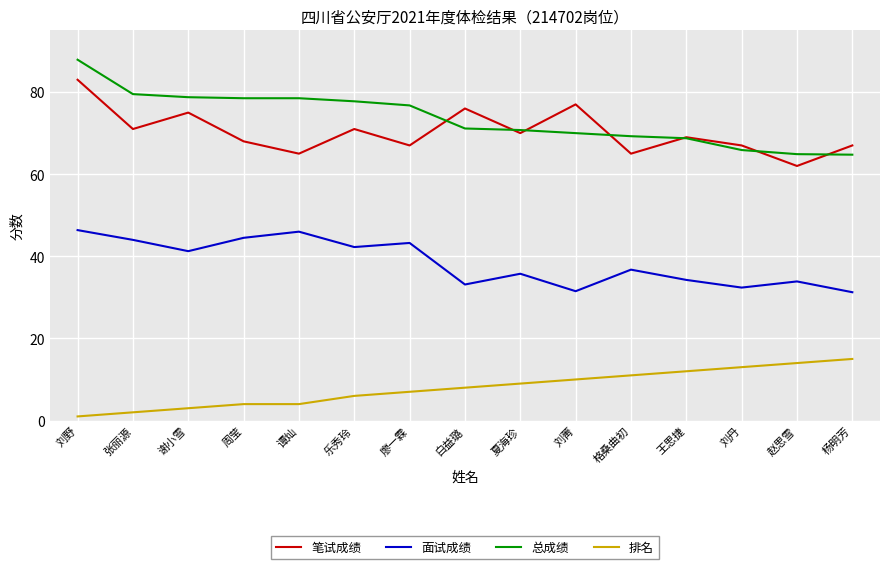

True or false: 总成绩 and 笔试成绩 cross at least once.

True